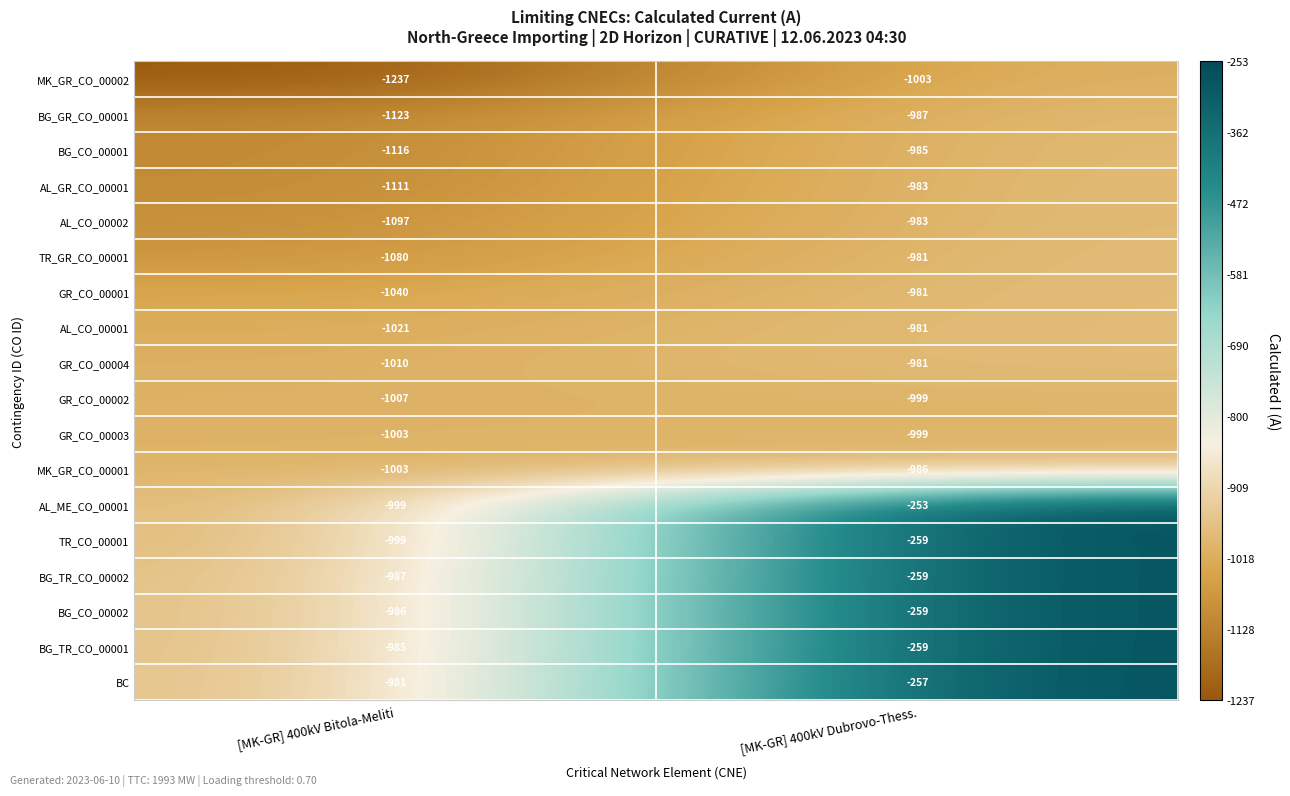

What is the difference between the highest and lowest values at [MK-GR] 400kV Bitola-Meliti?

256